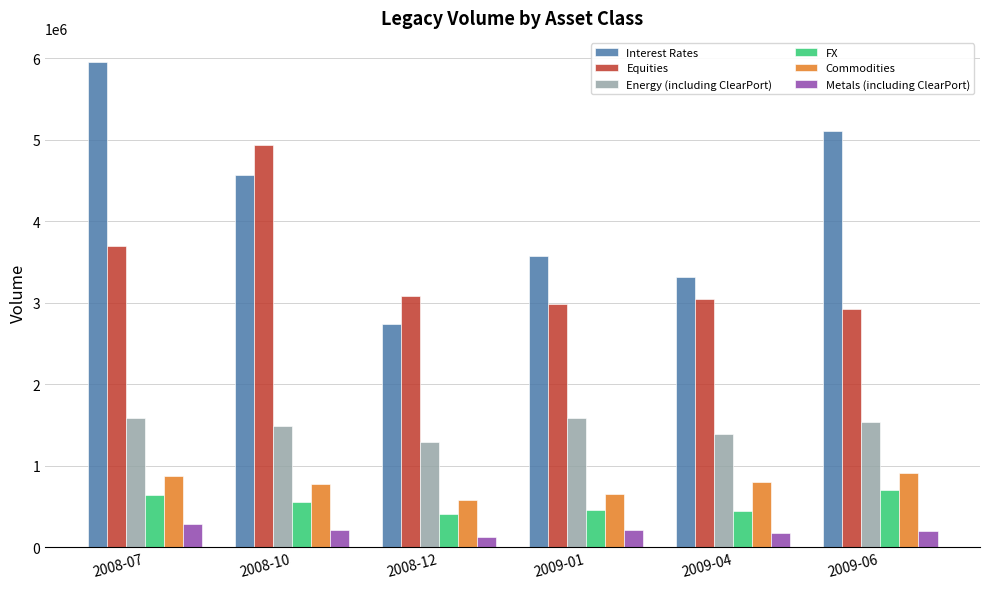

Is the value of Metals (including ClearPort) at 2008-12 greater than the value of FX at 2008-12?

No